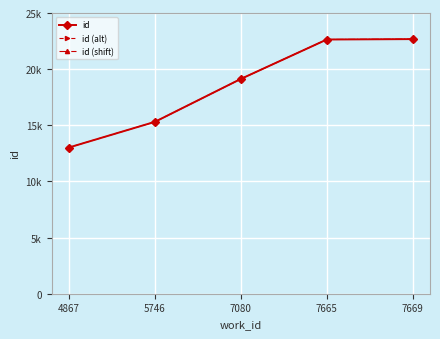

Reading right to left, list all the values displayed in this chart.

22676	22640	19128	15305	13020